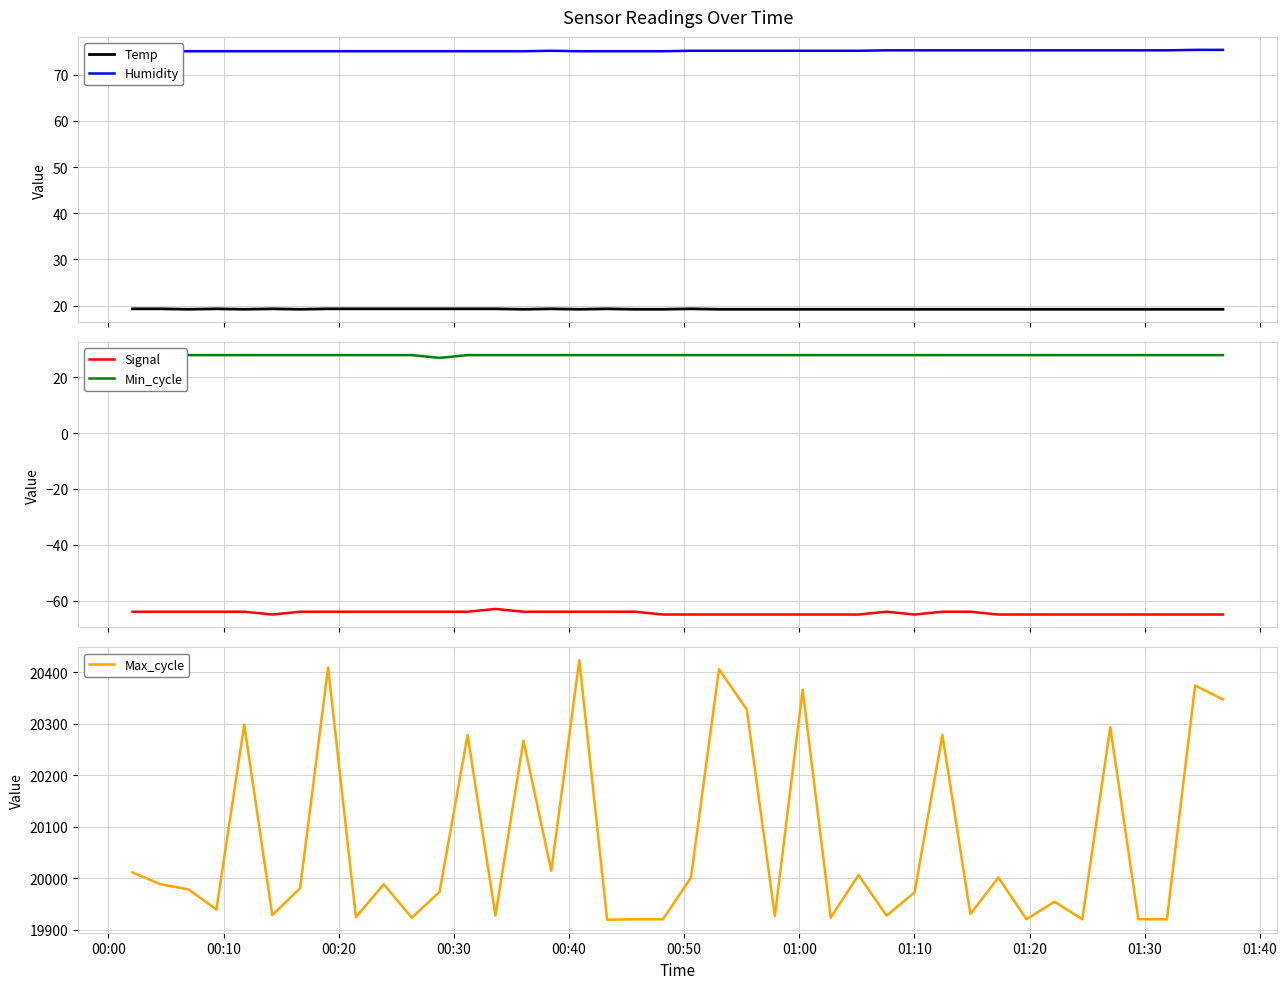

Which series has the widest spread of values?

Max_cycle